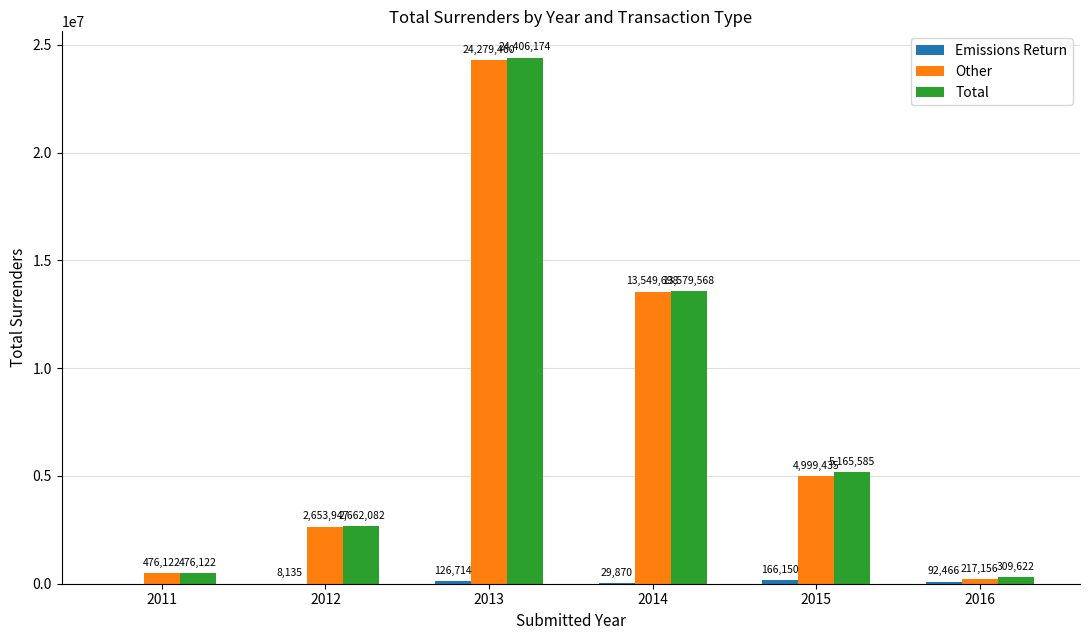

Is the value of Total at 2013 greater than the value of Other at 2011?

Yes